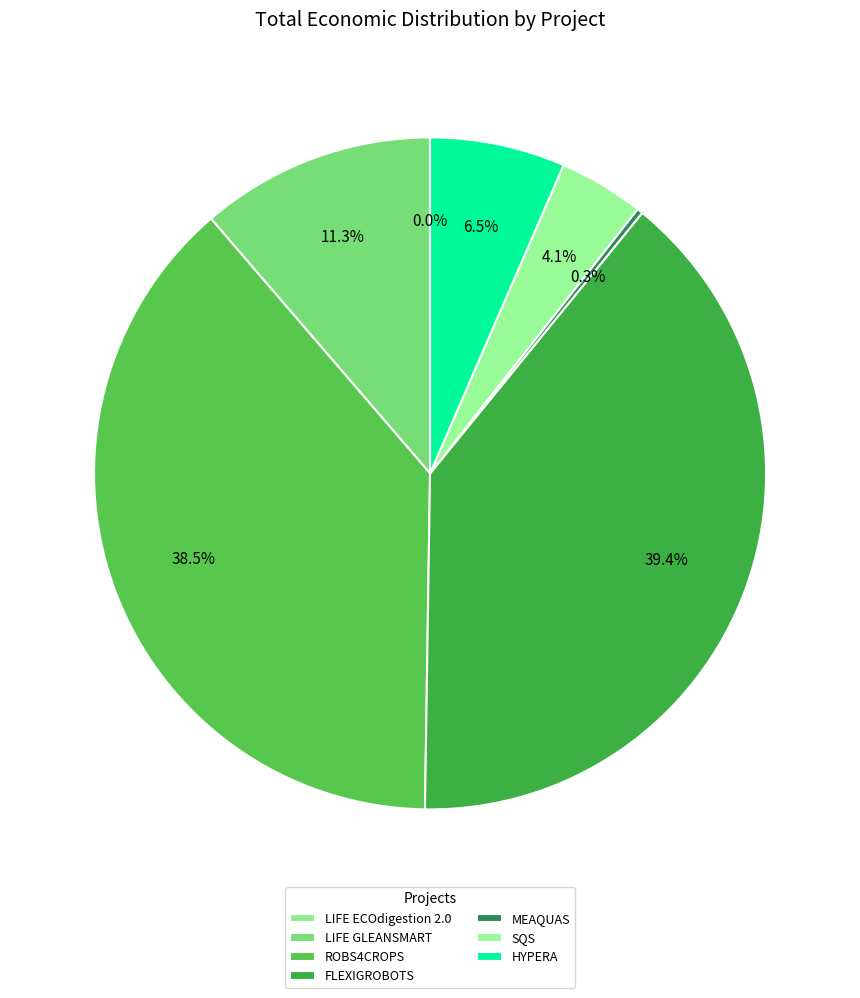

The ROBS4CROPS slice represents 38% of the pie. True or false?

True